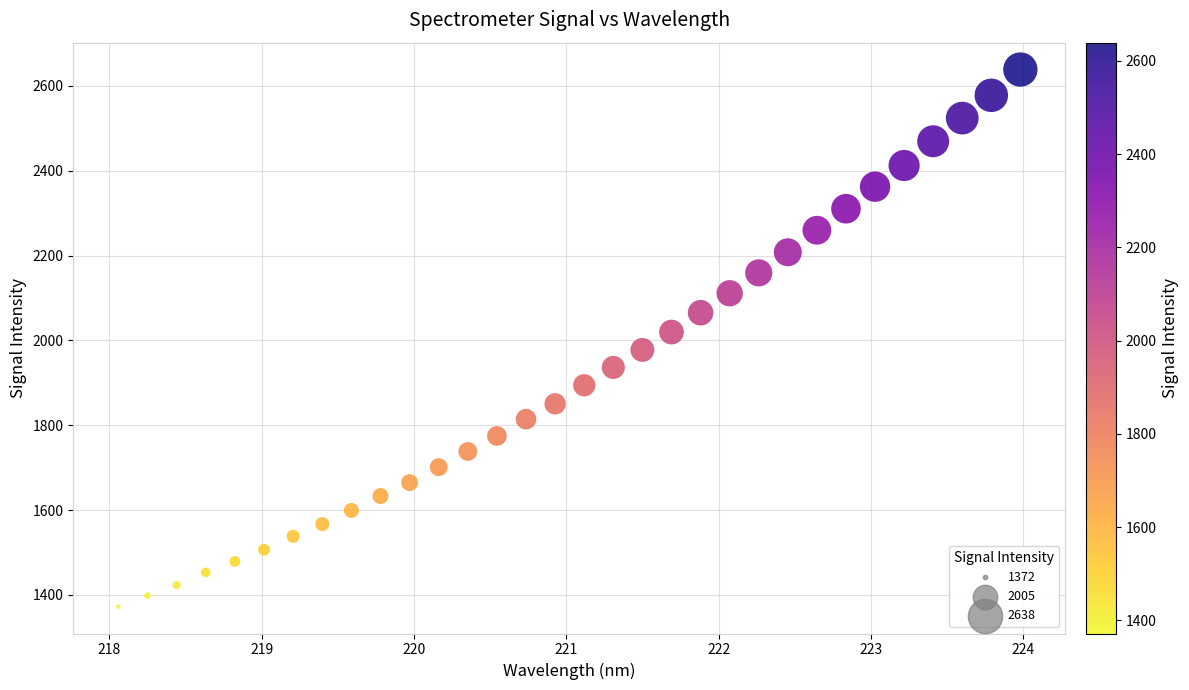

What is the range of Y values (max minus min)?

1266.7